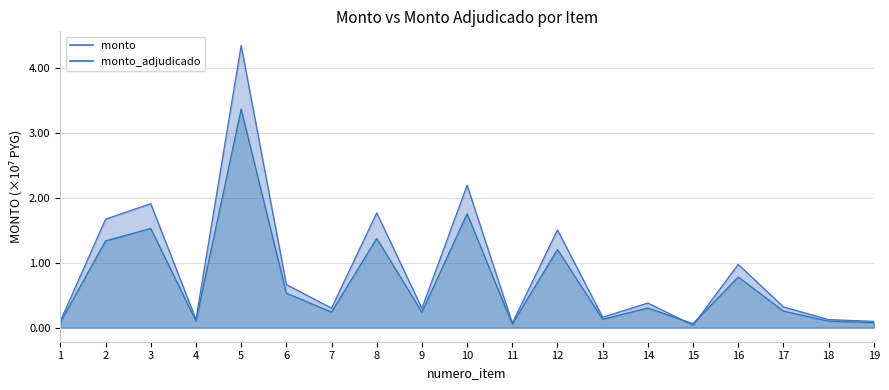

What are all the series names shown in the legend?

monto, monto_adjudicado